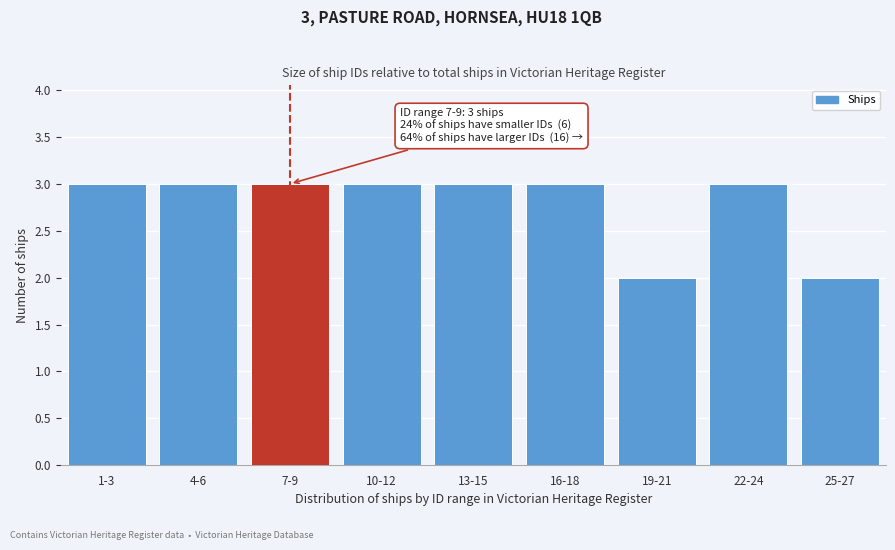

Reading right to left, extract all data points from this chart.

25-27=2	22-24=3	19-21=2	16-18=3	13-15=3	10-12=3	7-9=3	4-6=3	1-3=3